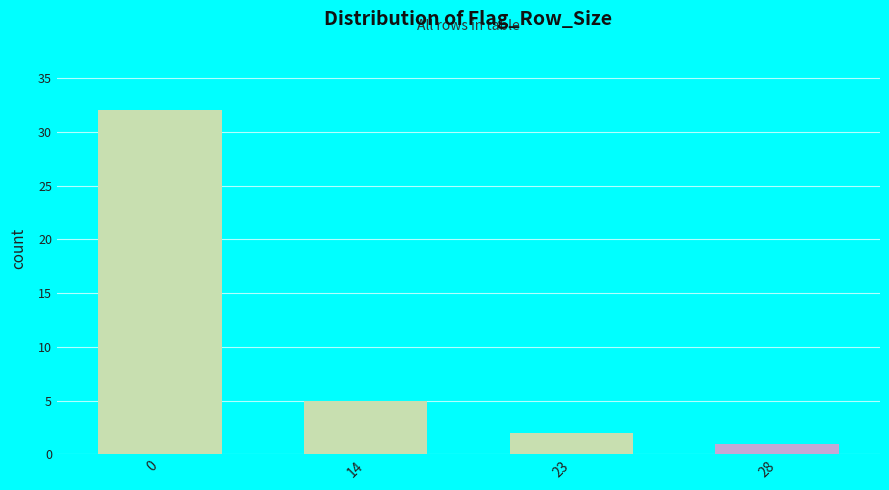

Reading left to right, extract all data points from this chart.

0=32	14=5	23=2	28=1